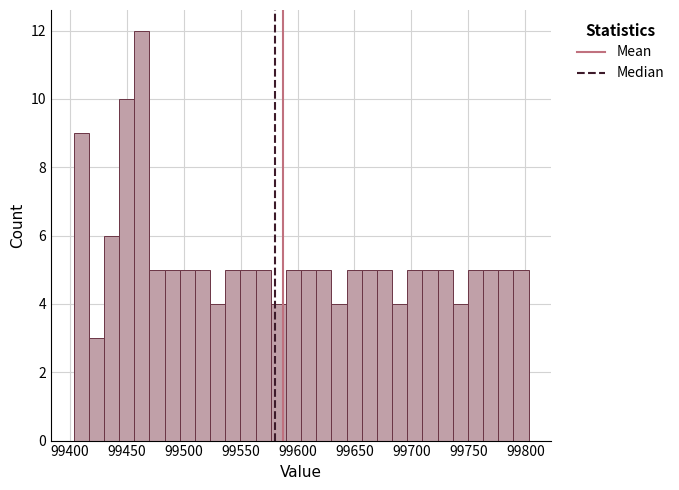

Around what value on the x-axis is the tallest bar? Give the approximate position of its centre, as read against the axis.

99465